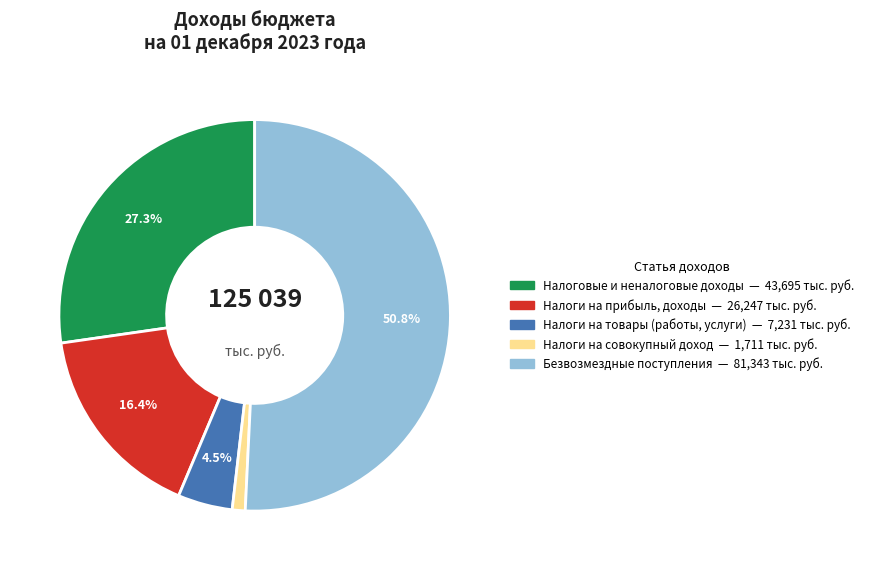

Is it true that Налоговые и неналоговые доходы is 27% of the pie?

True